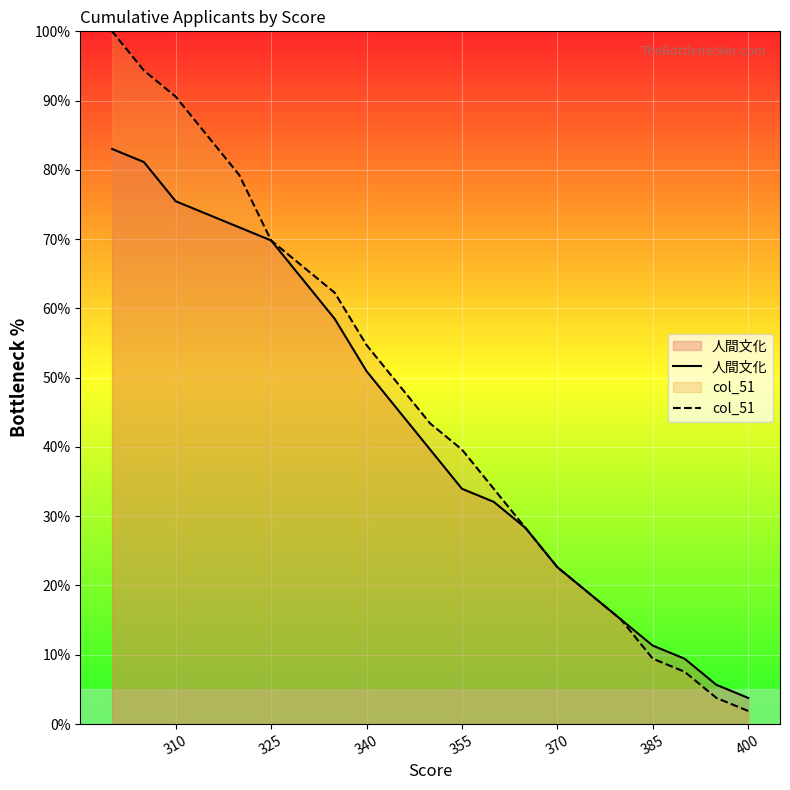

What is the minimum value shown in the chart?

1.9